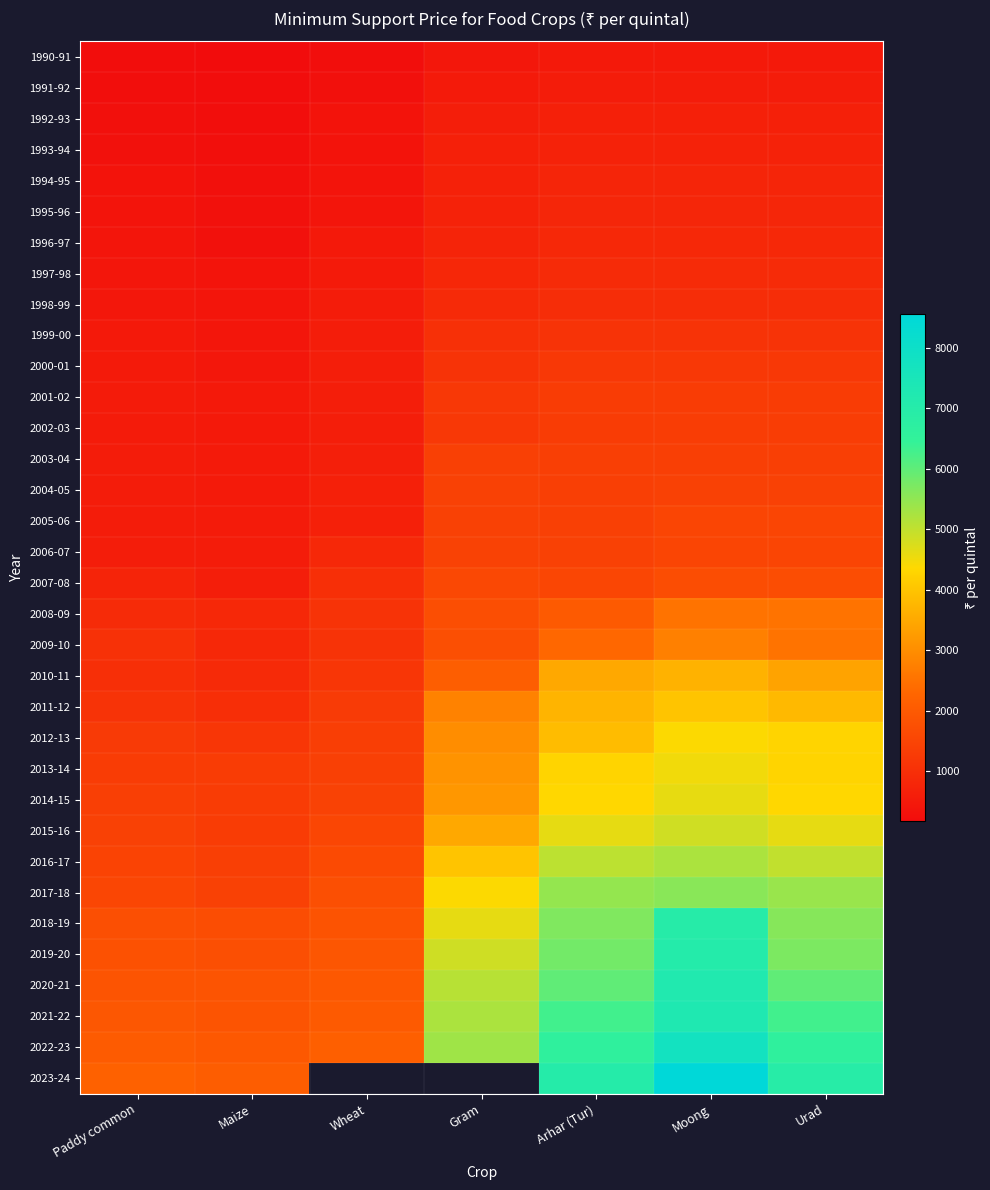

At which label is 2009-10 closest to 1800?

Gram